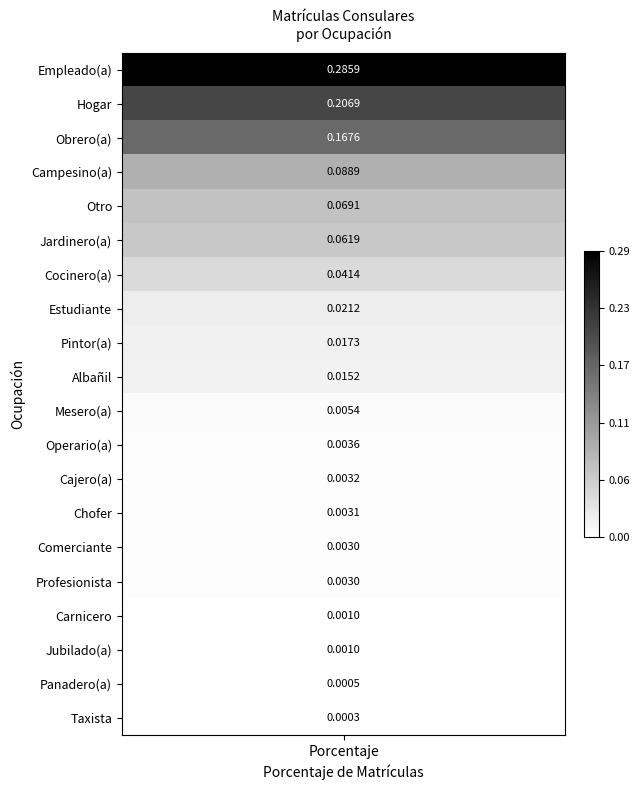

What is the difference between the maximum and minimum values?

0.3